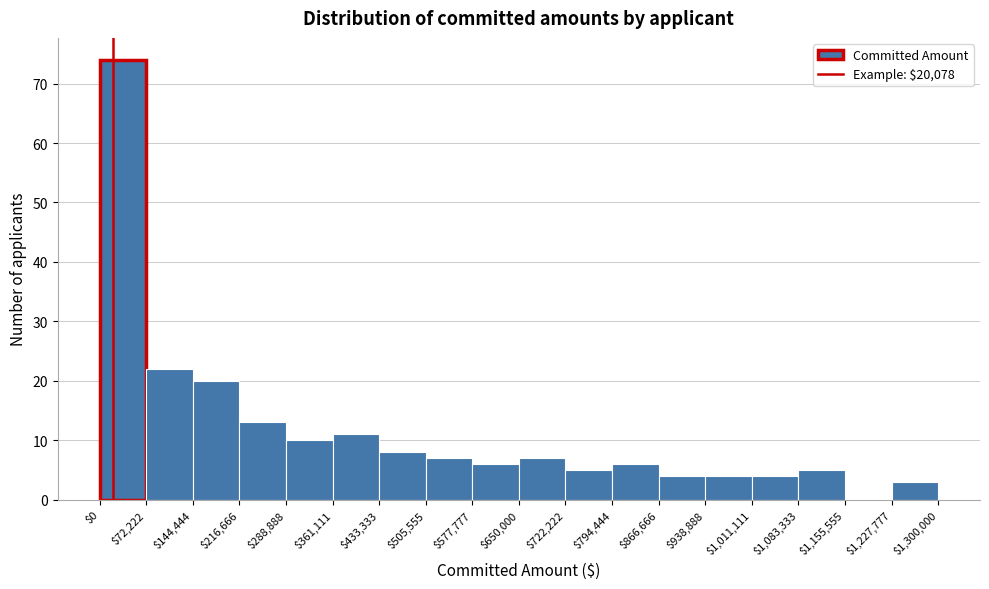

Reading left to right, transcribe this chart: for each bar, give the range it covers on the x-axis and its height. The values are not printed on the chart, so give them approximately, as read against the axis.

$0 to $72,222: 74
$72,222 to $144,444: 22
$144,444 to $216,666: 20
$216,666 to $288,888: 13
$288,888 to $361,111: 10
$361,111 to $433,333: 11
$433,333 to $505,555: 8
$505,555 to $577,777: 7
$577,777 to $650,000: 6
$650,000 to $722,222: 7
$722,222 to $794,444: 5
$794,444 to $866,666: 6
$866,666 to $938,888: 4
$938,888 to $1,011,111: 4
$1,011,111 to $1,083,333: 4
$1,083,333 to $1,155,555: 5
$1,155,555 to $1,227,777: 0
$1,227,777 to $1,300,000: 3